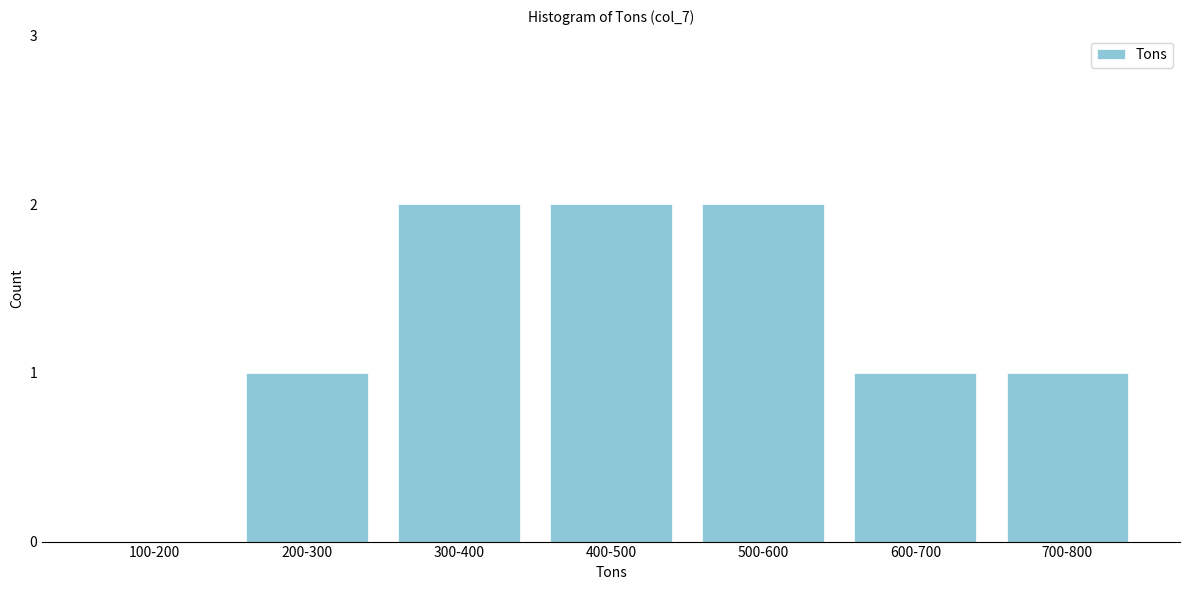

Reading left to right, what are all the values shown in this chart?

100-200=0	200-300=1	300-400=2	400-500=2	500-600=2	600-700=1	700-800=1